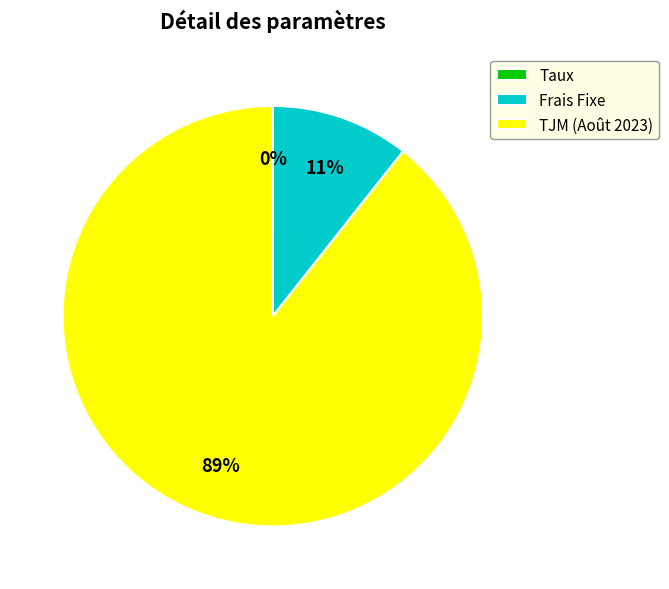

To the nearest percent, what percentage of the pie is TJM (Août 2023)?

89%